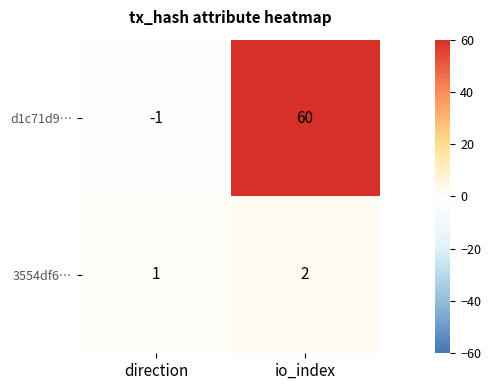

Which series has the widest spread of values?

d1c71d9…